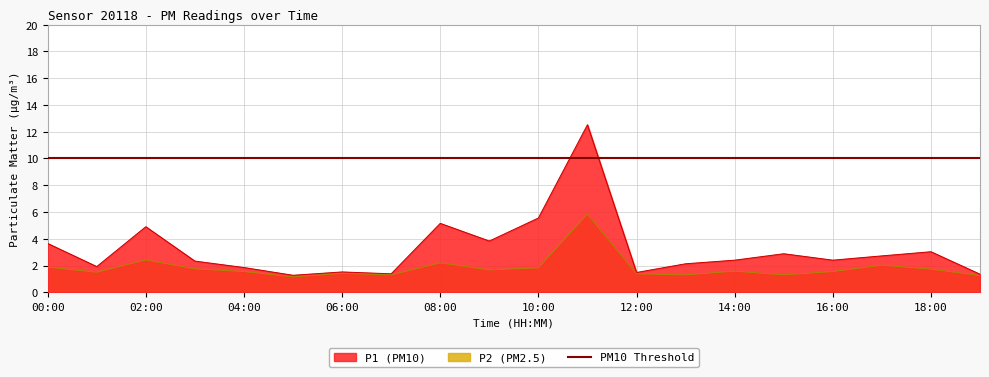

What is the sum of all P2 values?

36.6